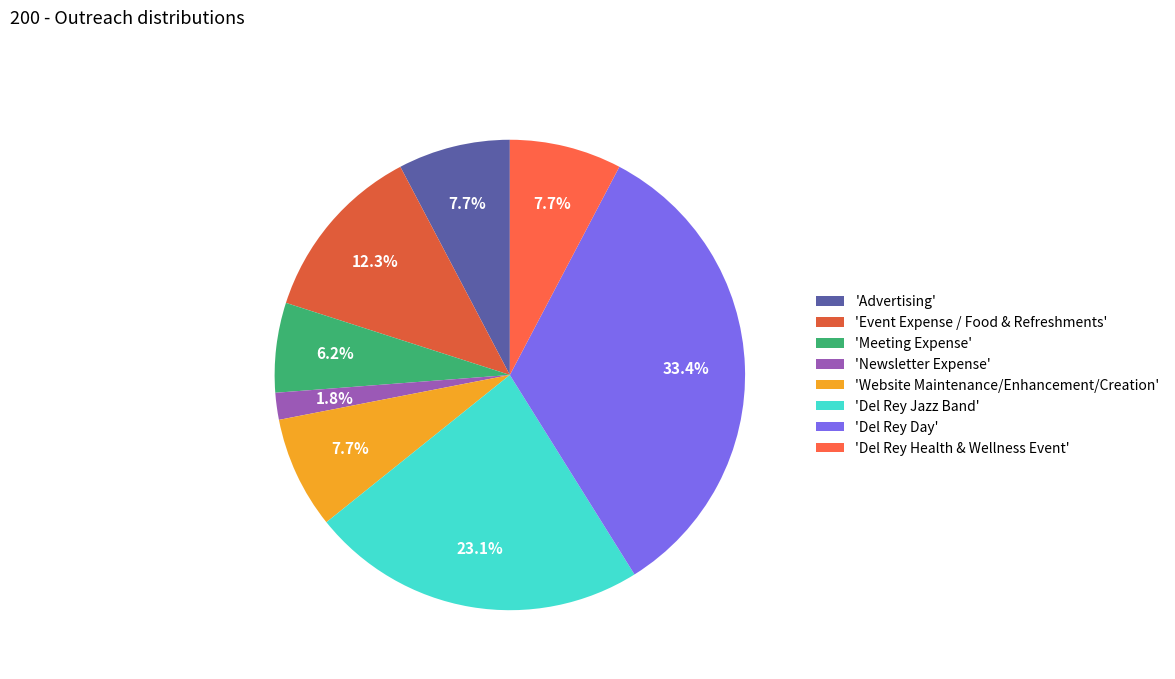

Rank the categories by value from lowest to highest.

Newsletter Expense, Meeting Expense, Advertising, Website Maintenance/Enhancement/Creation, Del Rey Health & Wellness Event, Event Expense / Food & Refreshments, Del Rey Jazz Band, Del Rey Day